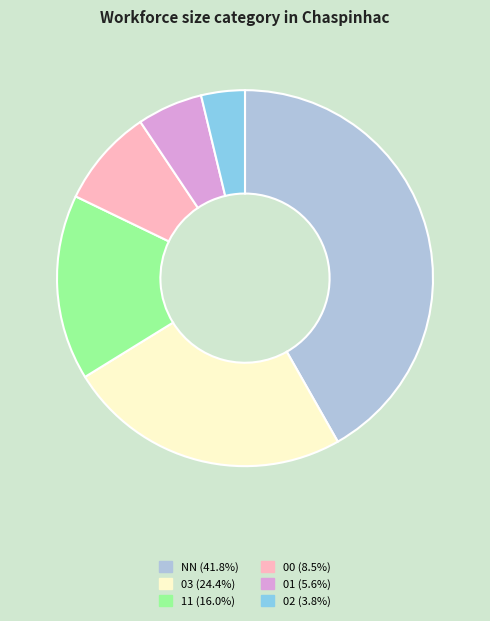

Is there any slice that represents more than half of the pie?

No